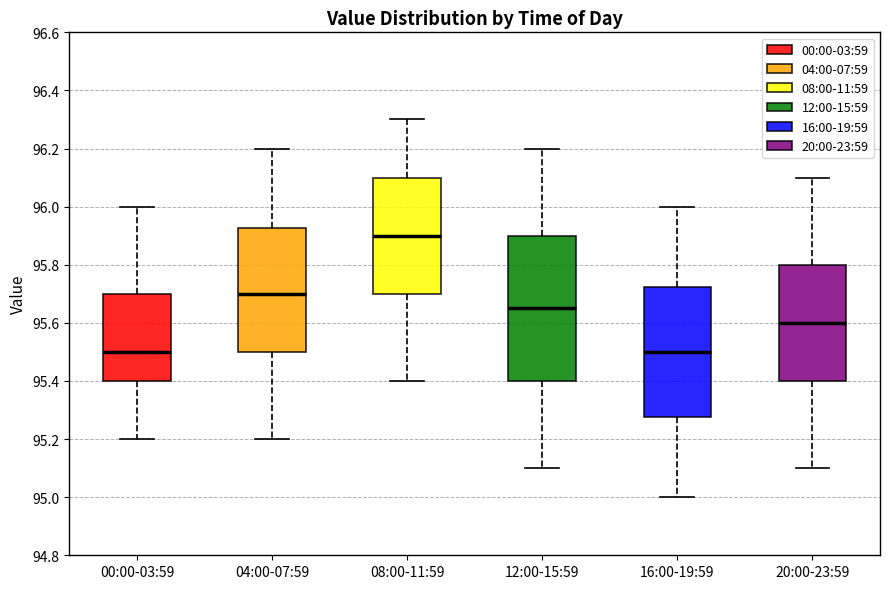

Reading left to right, read every box against the y-axis: the position of its median line, the range the box covers, and the ends of its whiskers. The values are not printed on the chart, so give them approximately, as read against the axis.

00:00-03:59: median 95.50, box 95.40 to 95.70, whiskers 95.20 to 96.00
04:00-07:59: median 95.70, box 95.50 to 95.92, whiskers 95.20 to 96.20
08:00-11:59: median 95.90, box 95.70 to 96.10, whiskers 95.40 to 96.30
12:00-15:59: median 95.66, box 95.40 to 95.90, whiskers 95.10 to 96.20
16:00-19:59: median 95.50, box 95.28 to 95.72, whiskers 95.00 to 96.00
20:00-23:59: median 95.60, box 95.40 to 95.80, whiskers 95.10 to 96.10